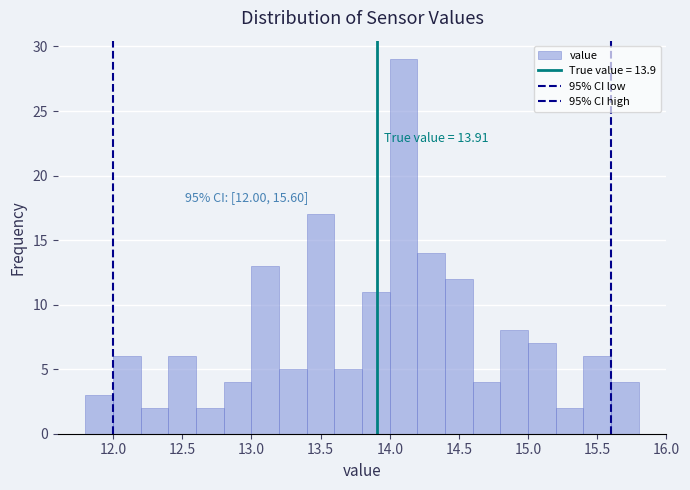

Over which range of the x-axis is the bar tallest?

14.0 to 14.2